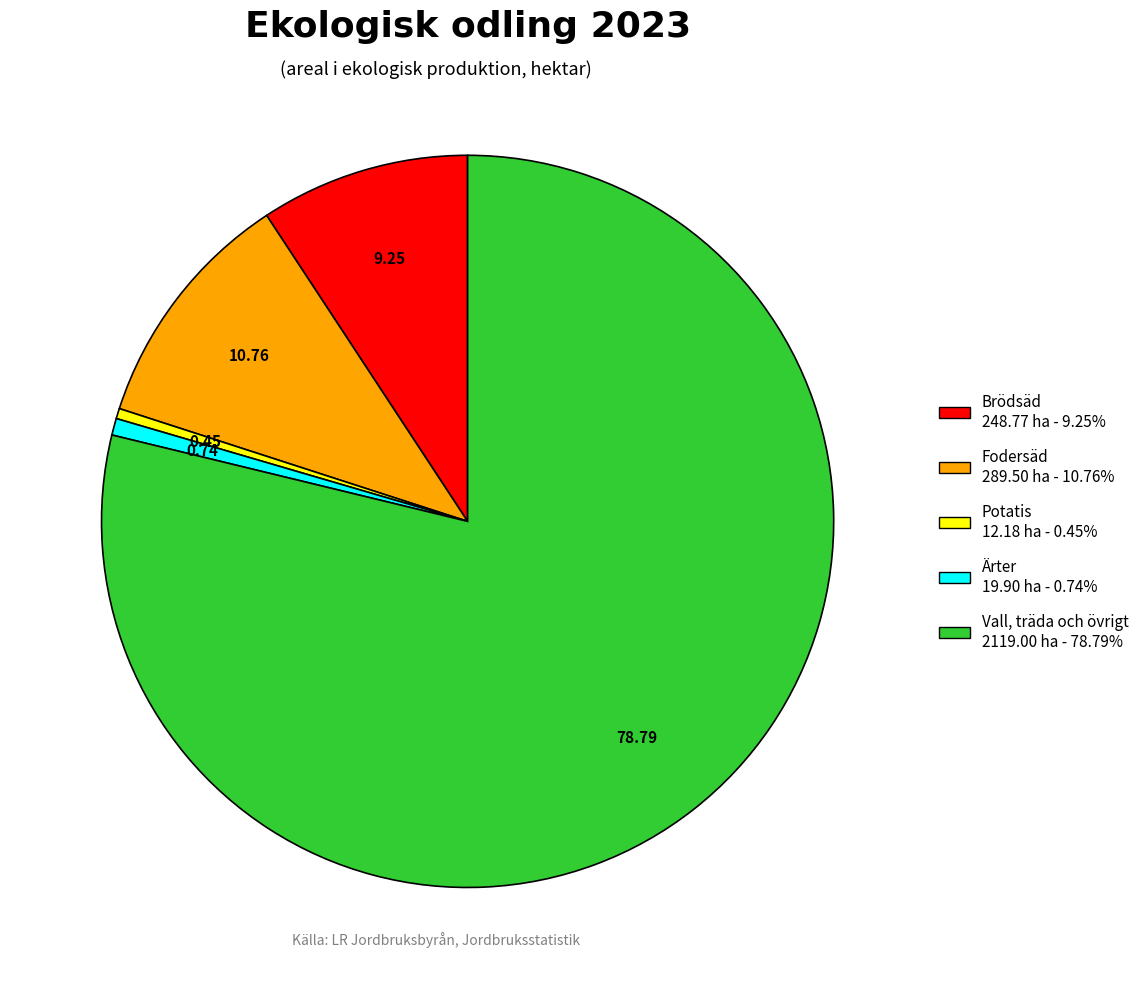

Combined, do Potatis 12.18 ha - 0.45% and Fodersäd 289.50 ha - 10.76% account for over 50%?

No